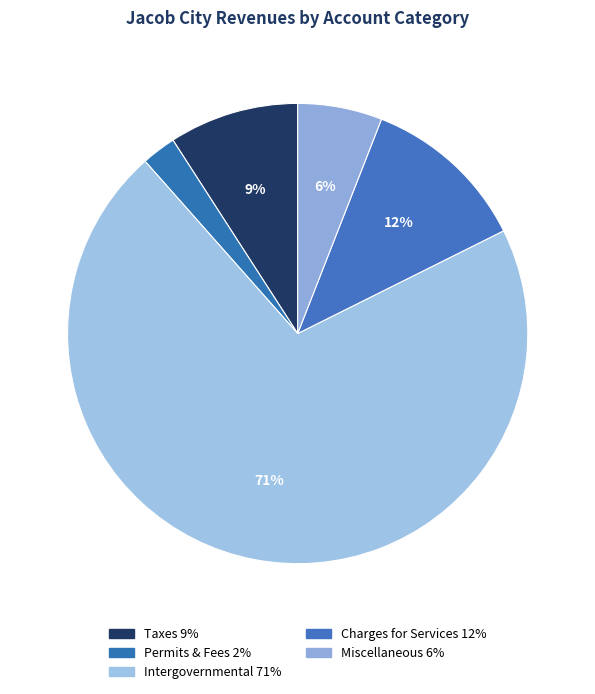

How many slices are in this pie chart?

5